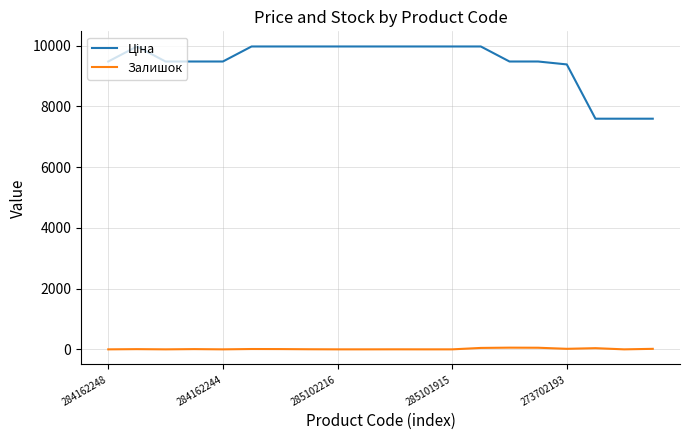

What is the maximum value shown in the chart?

9975.0